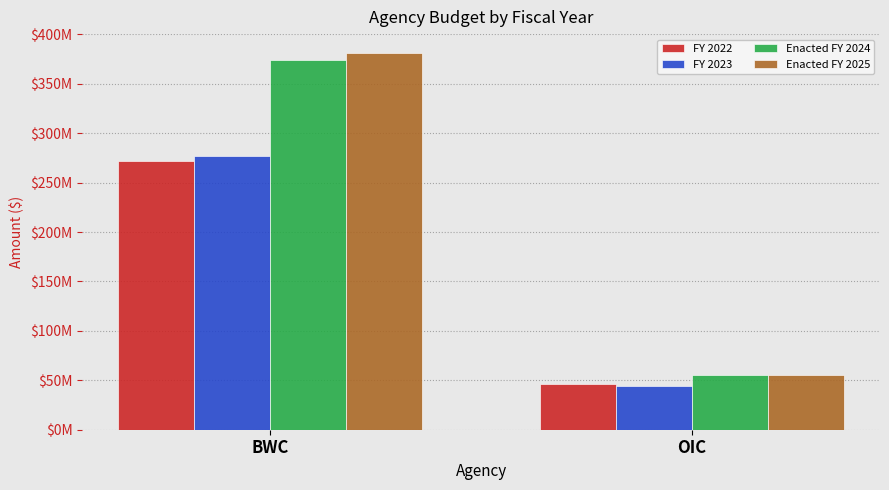

What position from the right is OIC?

1